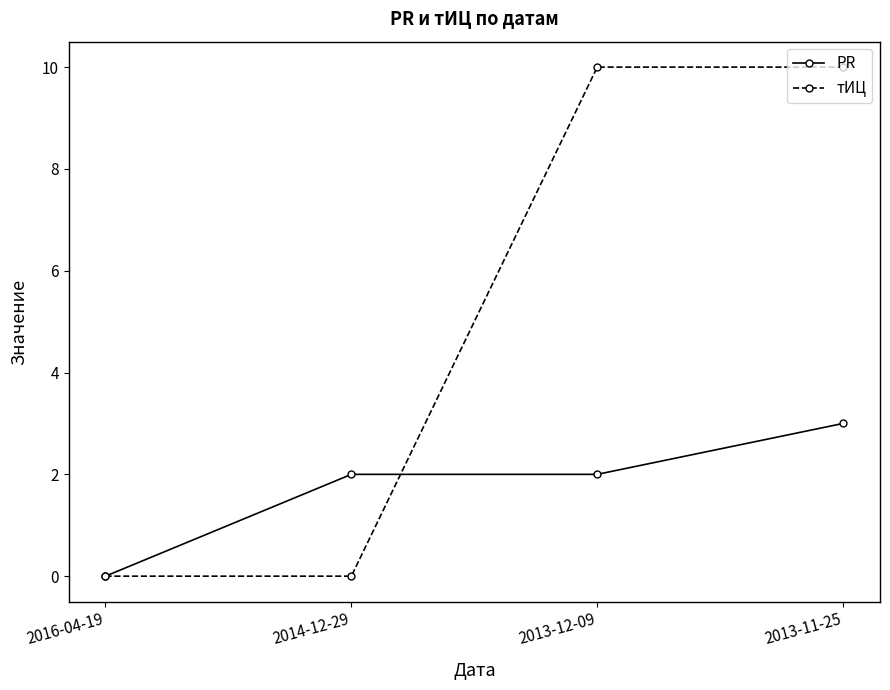

At how many categories does at least one series exceed 7?

2